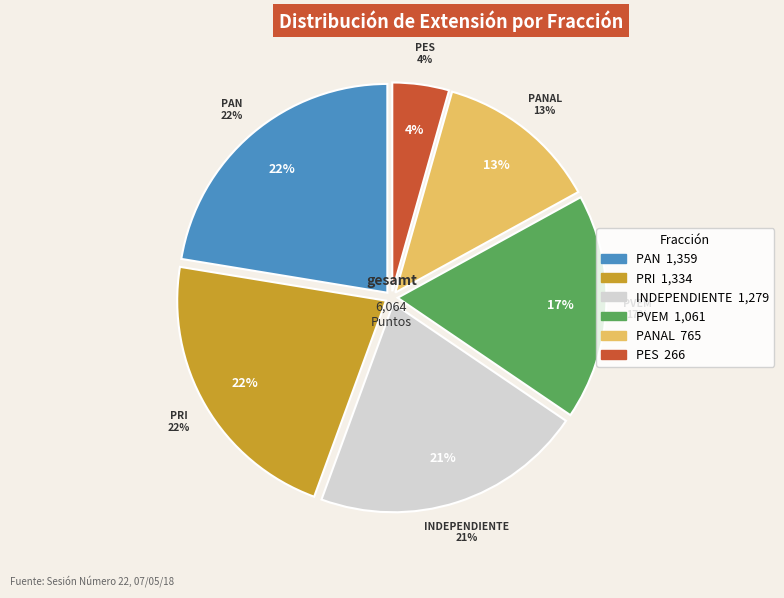

Is there any slice that represents more than half of the pie?

No